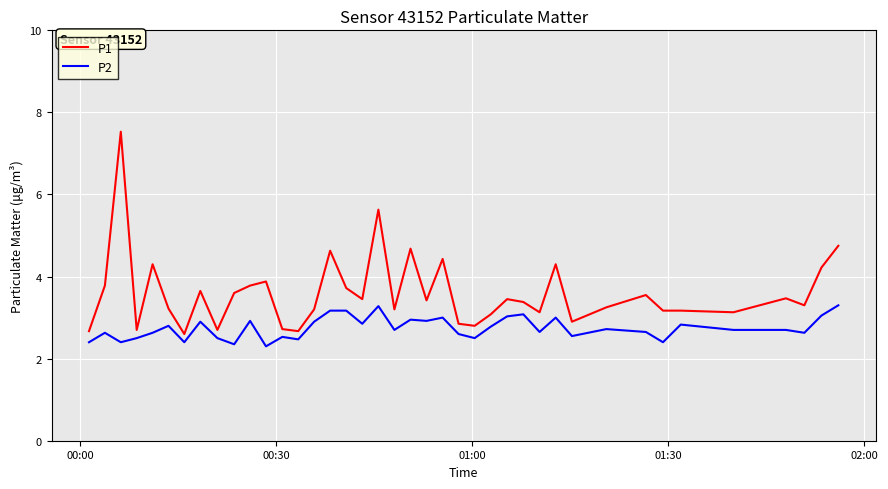

What is the difference between the maximum and minimum values in the P1 series?

4.9